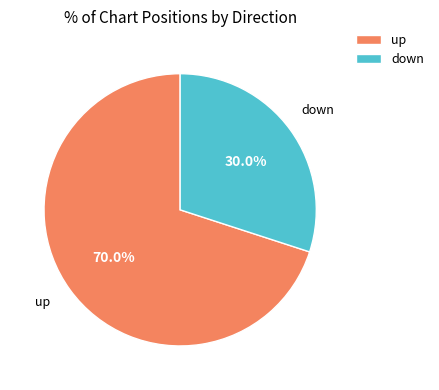

Is down the majority of the pie?

No